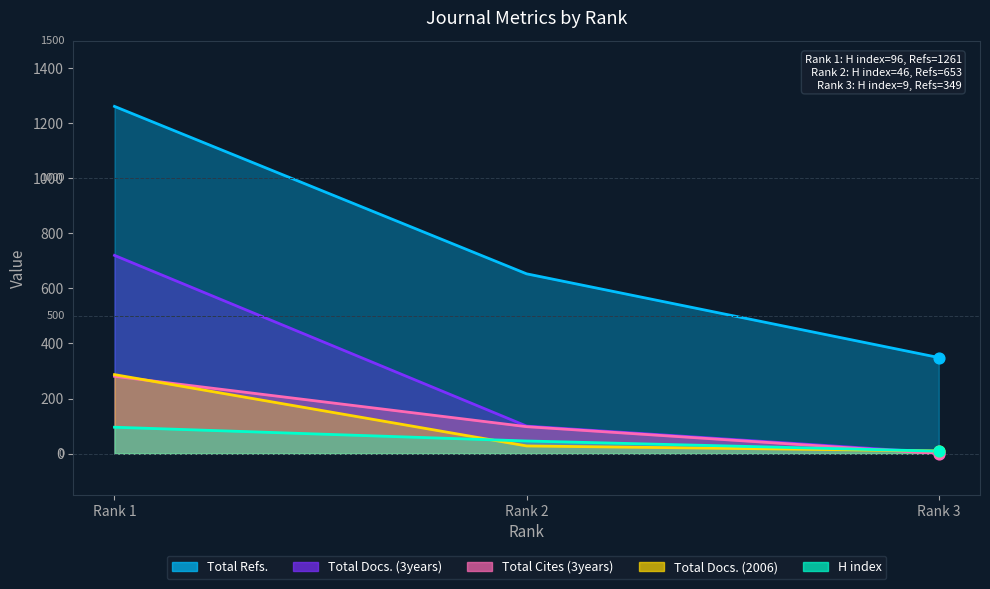

What is the total value across all series at Rank 3?

371